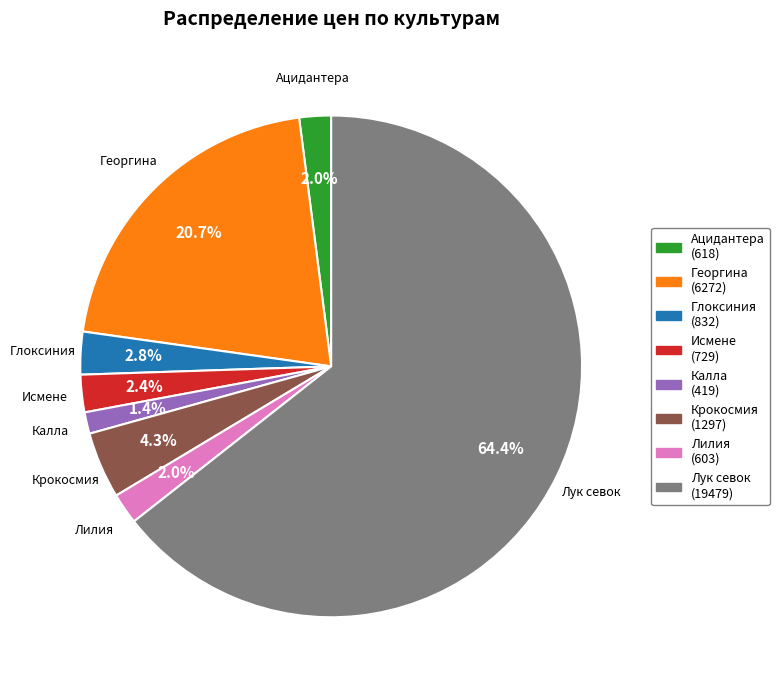

What is the total percentage of Георгина (6272) and Крокосмия (1297)?

25.0%